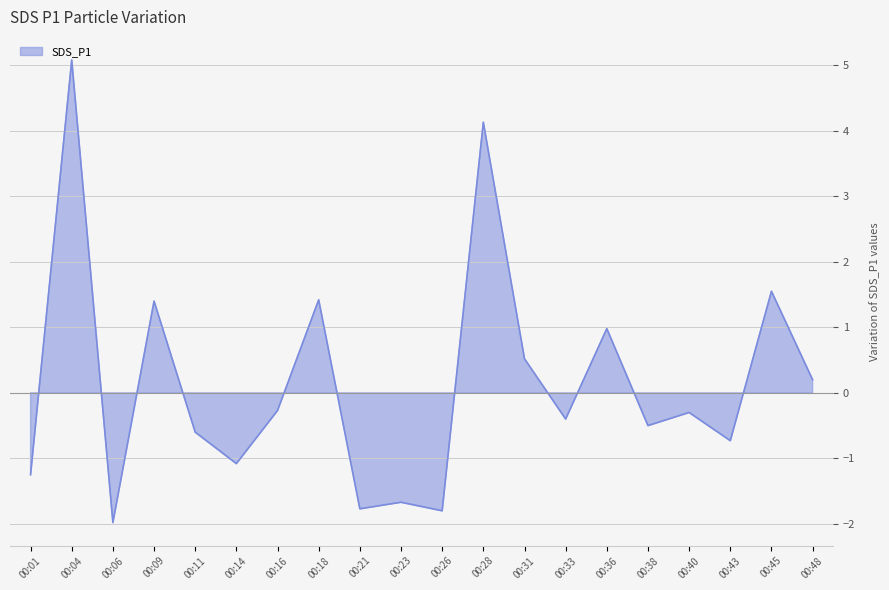

Reading right to left, what are all the values shown in this chart?

0.2	1.6	-0.7	-0.3	-0.5	1.0	-0.4	0.5	4.1	-1.8	-1.7	-1.8	1.4	-0.3	-1.1	-0.6	1.4	-2.0	5.1	-1.2